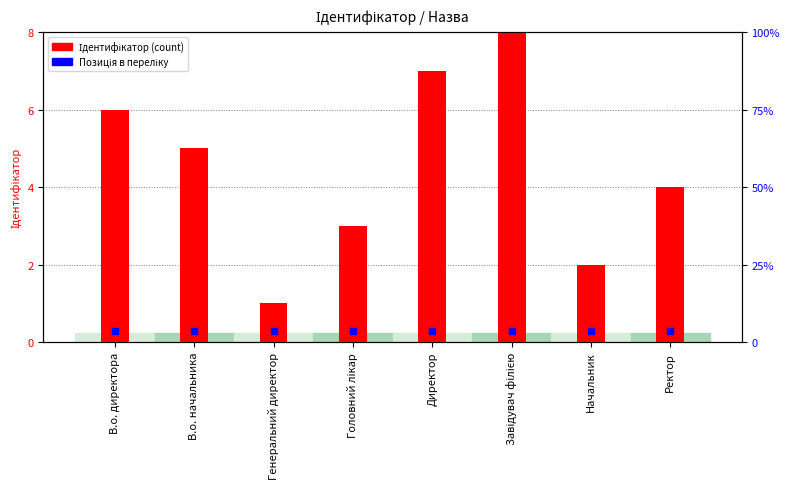

Which series contains the highest Y value?

Ідентифікатор